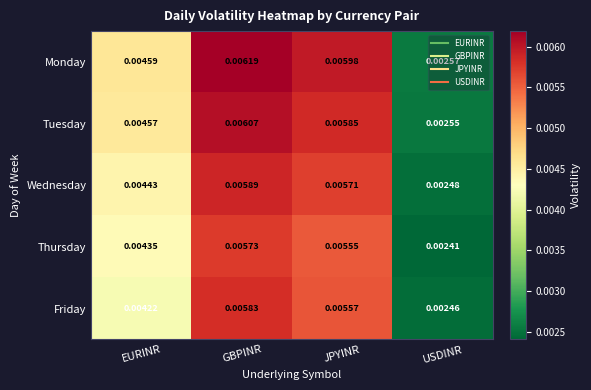

Rank the categories by Thursday value from highest to lowest.

GBPINR, JPYINR, EURINR, USDINR